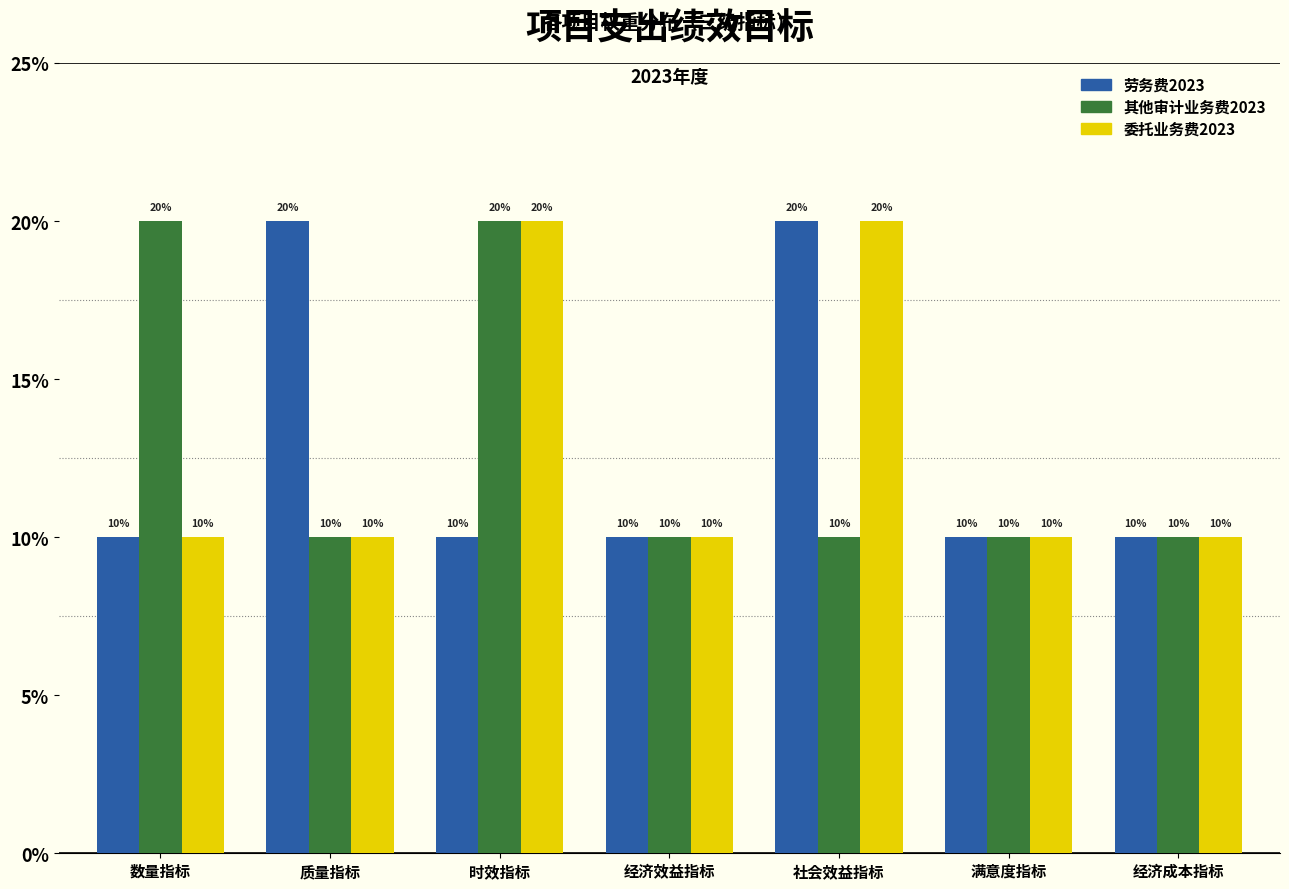

Reading left to right, list all the values displayed in this chart.

劳务费2023: 数量指标=10	质量指标=20	时效指标=10	经济效益指标=10	社会效益指标=20	满意度指标=10	经济成本指标=10
其他审计业务费2023: 数量指标=20	质量指标=10	时效指标=20	经济效益指标=10	社会效益指标=10	满意度指标=10	经济成本指标=10
委托业务费2023: 数量指标=10	质量指标=10	时效指标=20	经济效益指标=10	社会效益指标=20	满意度指标=10	经济成本指标=10